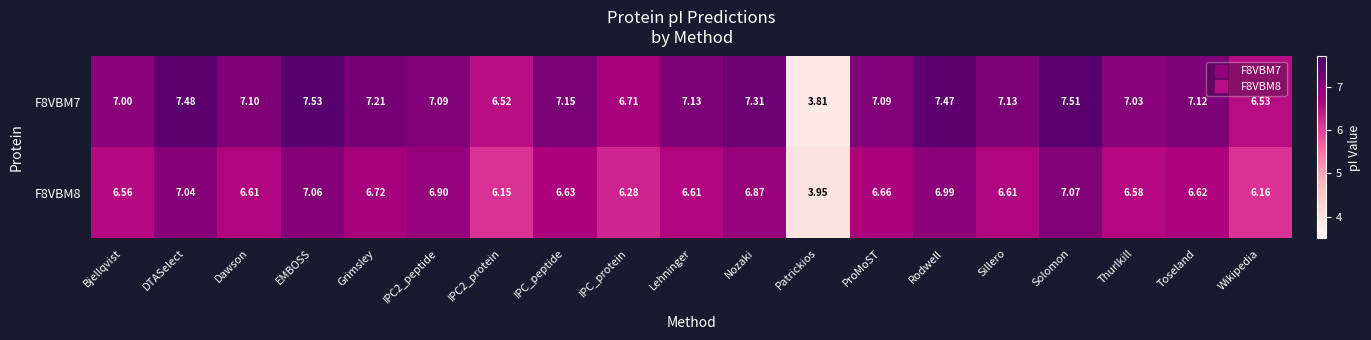

At how many categories does at least one series exceed 5?

18